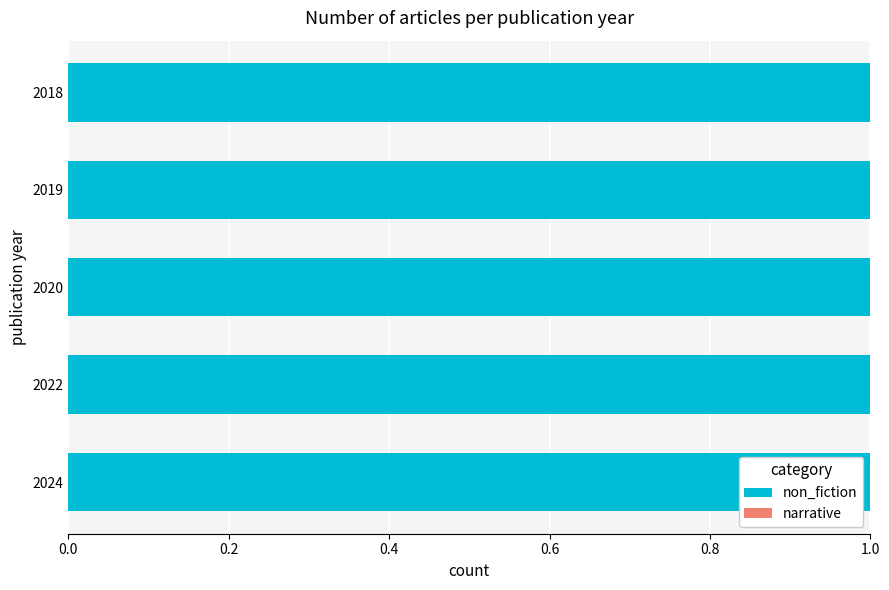

Which label corresponds to the smallest value in the chart?

2018